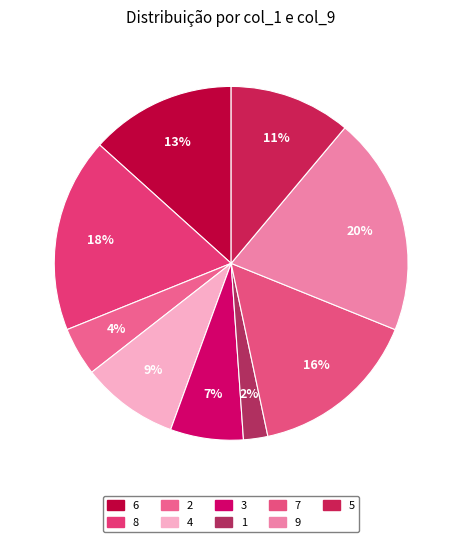

To the nearest percent, what is the combined percentage of 3 and 9?

27%